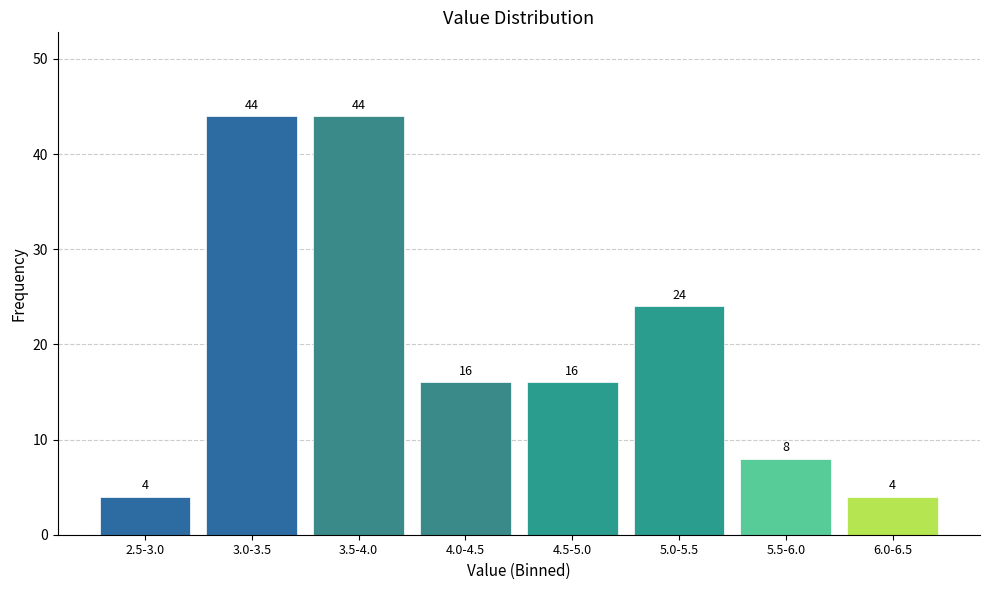

Reading left to right, list all the values displayed in this chart.

2.5-3.0=4	3.0-3.5=44	3.5-4.0=44	4.0-4.5=16	4.5-5.0=16	5.0-5.5=24	5.5-6.0=8	6.0-6.5=4